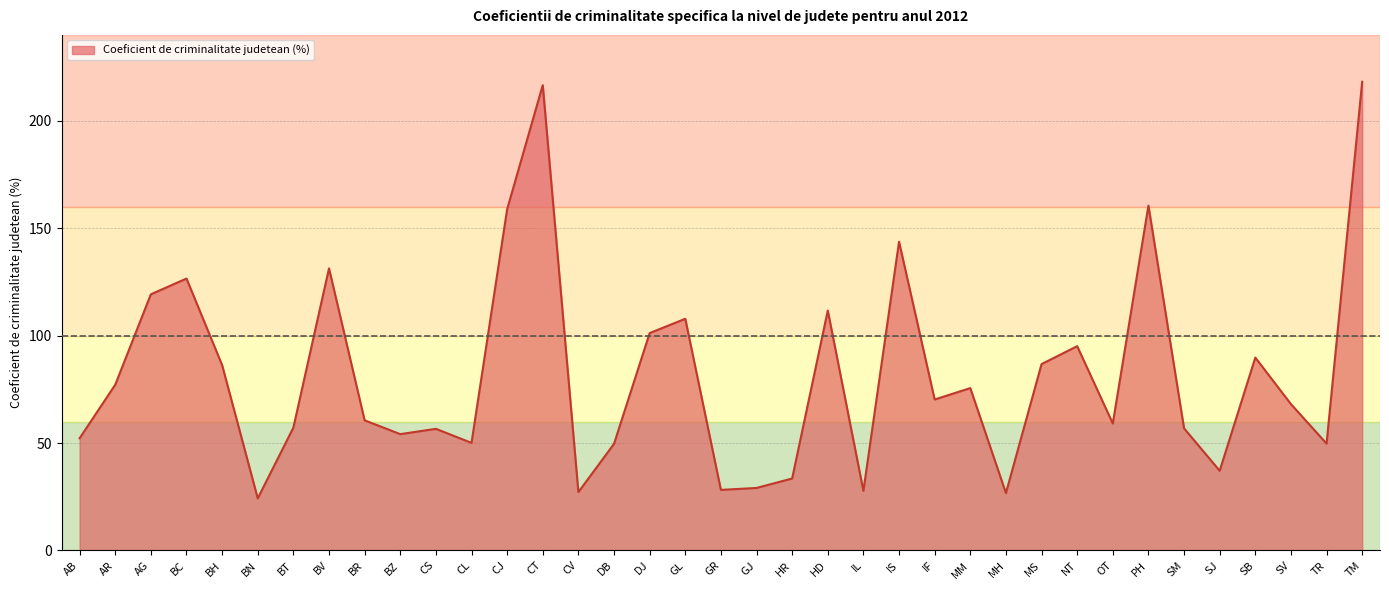

Is it true that the value at AB is 52.2?

True